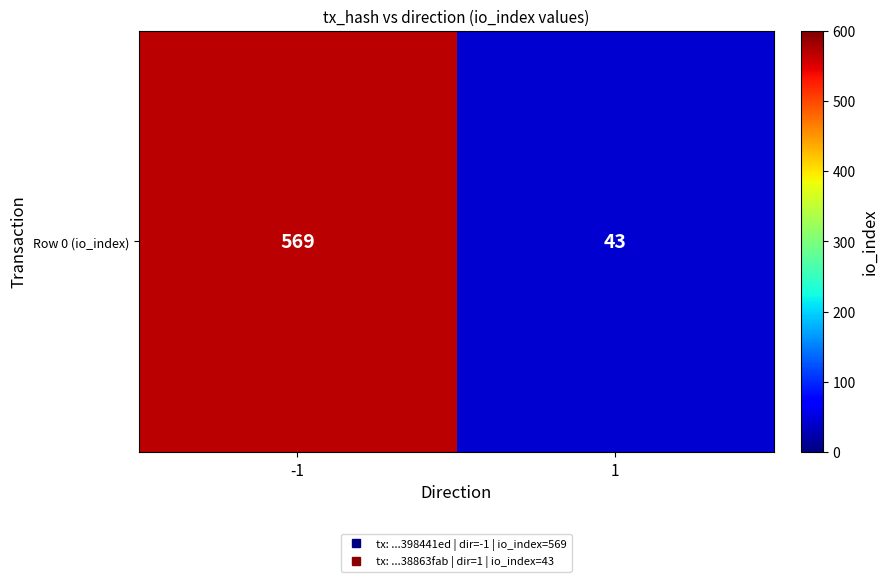

How many values are below 569?

1